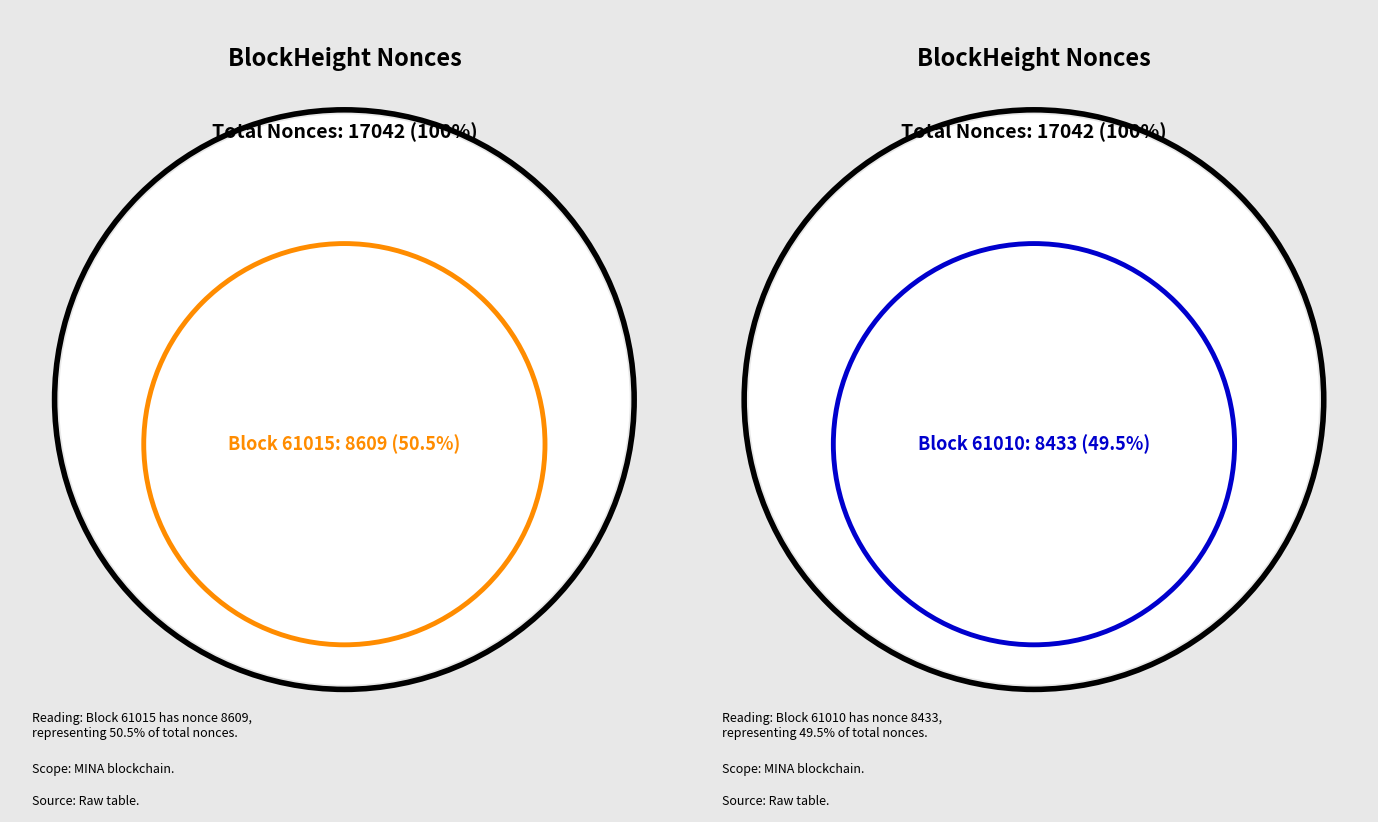

Which category accounts for the majority?

61015